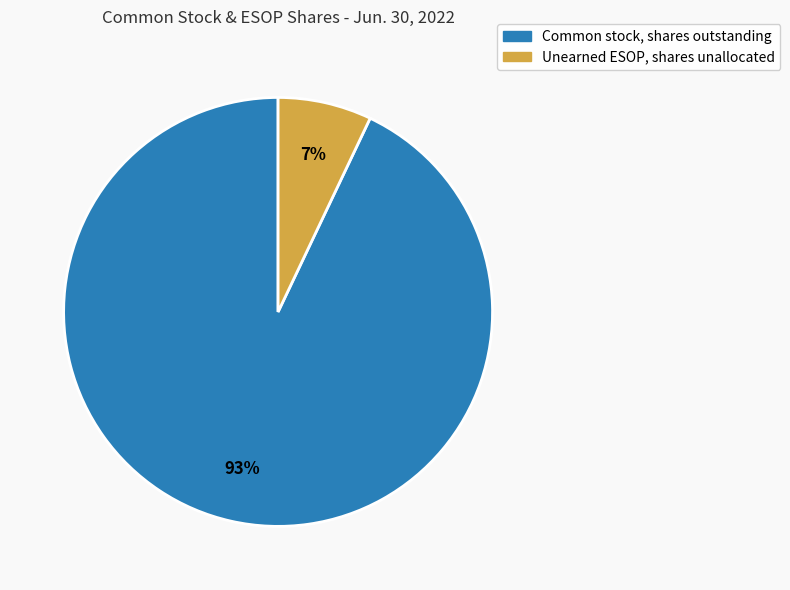

To the nearest percent, what is the average slice percentage?

50%